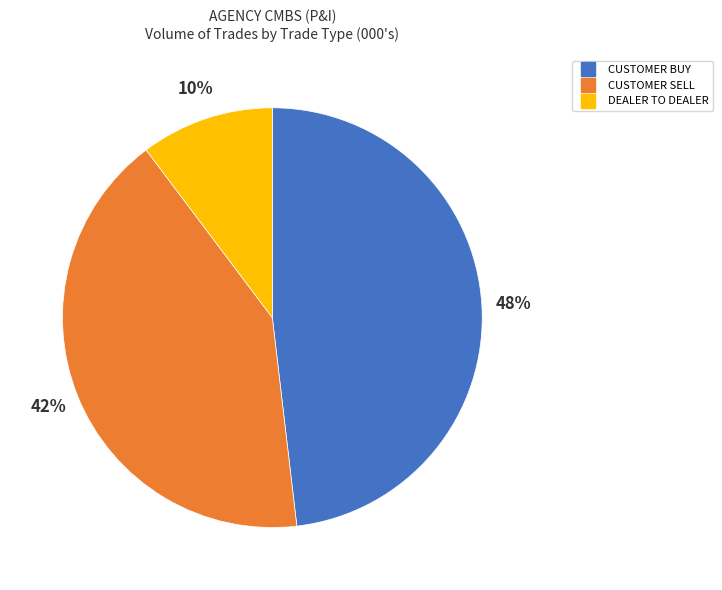

To the nearest percent, what is the average slice percentage?

33%